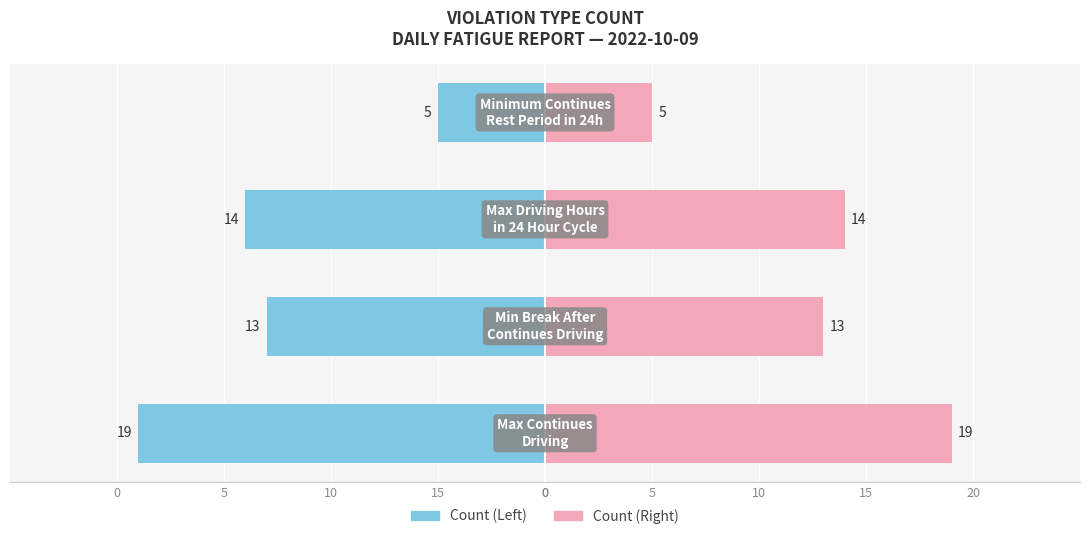

What are all the series names shown in the legend?

Count (Left), Count (Right)